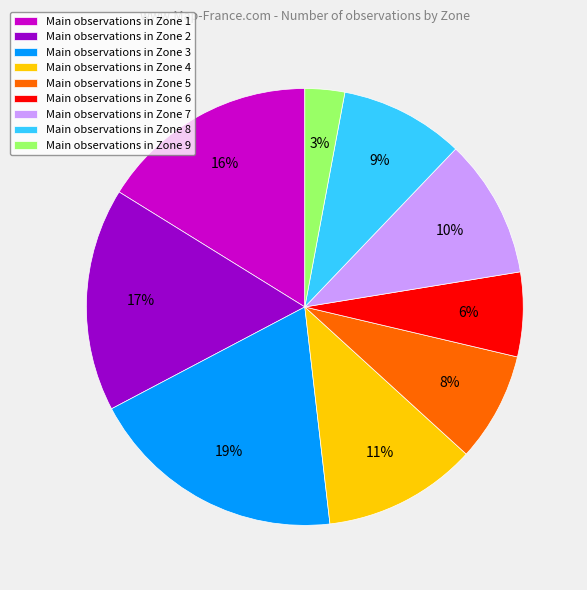

Is the sum of Main observations in Zone 9 and Main observations in Zone 5 greater than half?

No